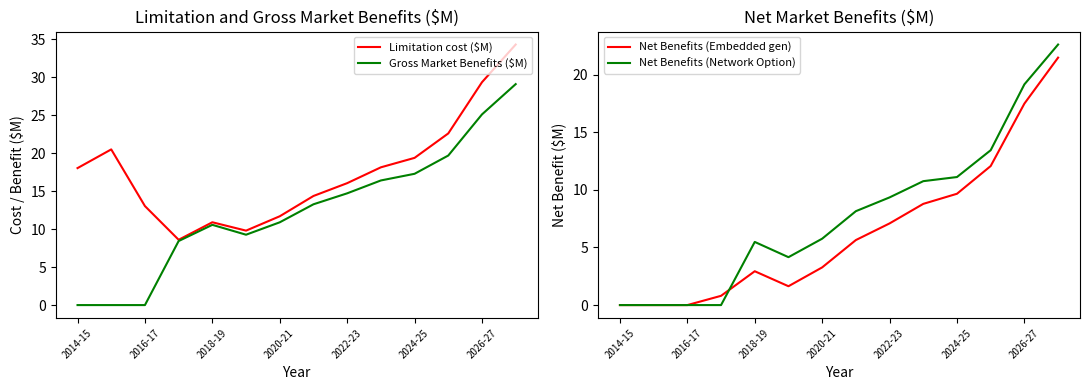

Reading left to right, transcribe all the data shown in this chart.

Limitation cost ($M): 18.0	20.5	13.0	8.6	10.9	9.8	11.7	14.4	16.1	18.1	19.4	22.6	29.3	34.3
Gross Market Benefits ($M): 0.0	0.0	0.0	8.4	10.6	9.3	10.9	13.3	14.7	16.4	17.3	19.7	25.1	29.1
Net Benefits (Embedded gen): 0.0	0.0	0.0	0.8	2.9	1.6	3.3	5.6	7.1	8.8	9.7	12.1	17.5	21.5
Net Benefits (Network Option): 0.0	0.0	0.0	0.0	5.5	4.2	5.8	8.1	9.3	10.7	11.1	13.4	19.1	22.6